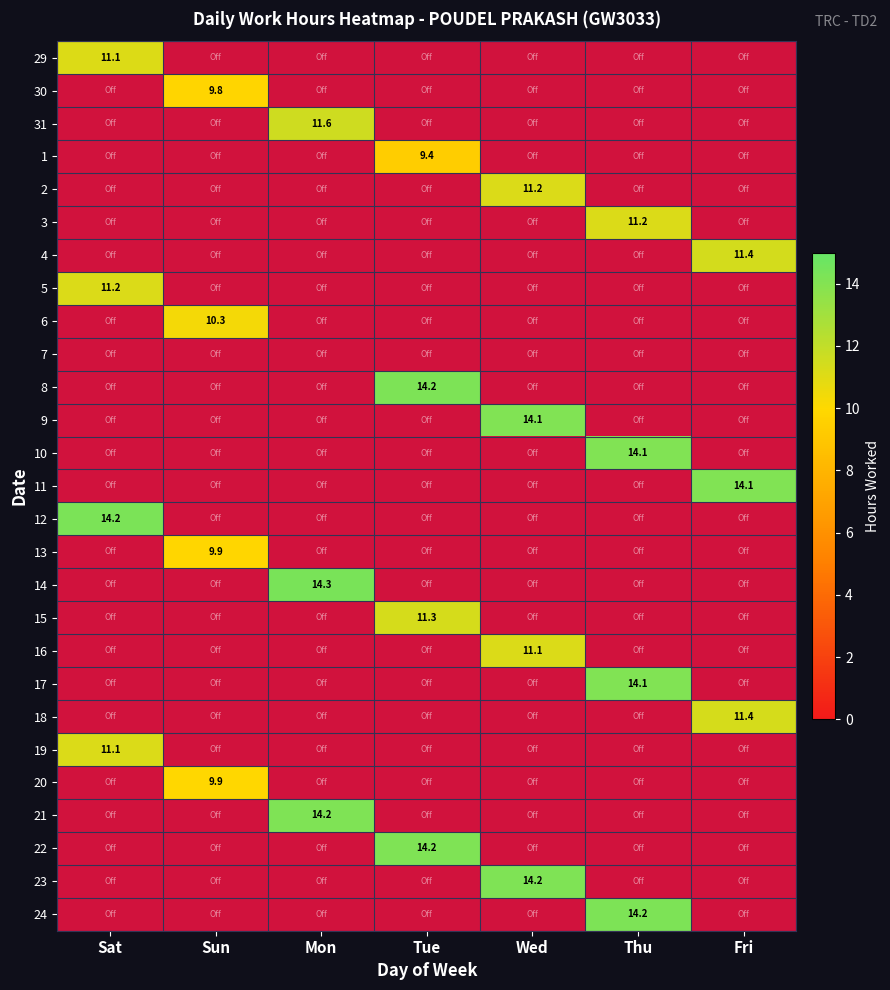

Count the number of data series in this chart.

27